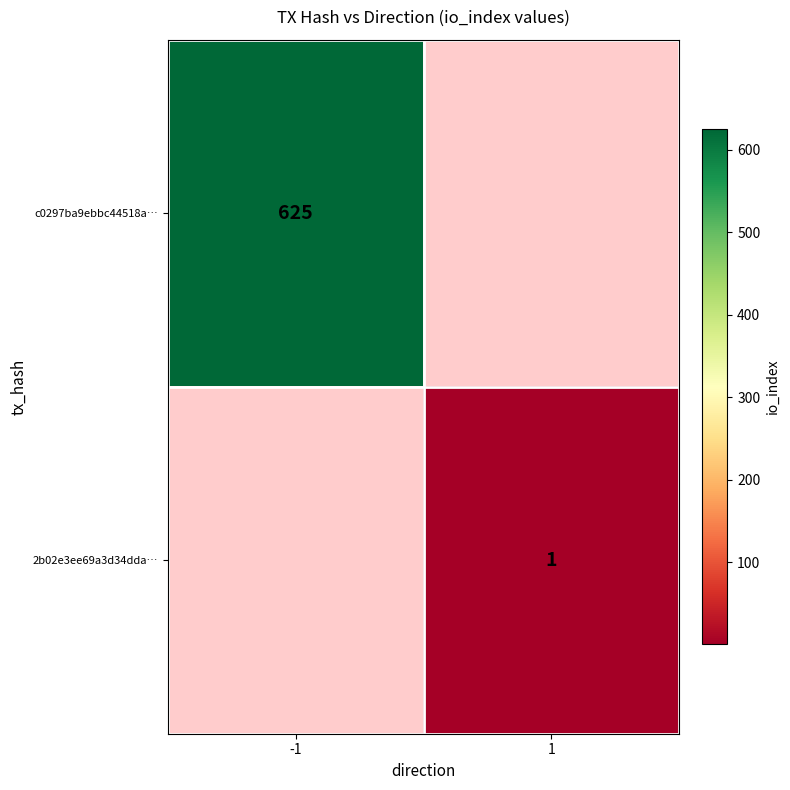

The value of c0297ba9ebbc44518a… at -1 is 409. True or false?

False